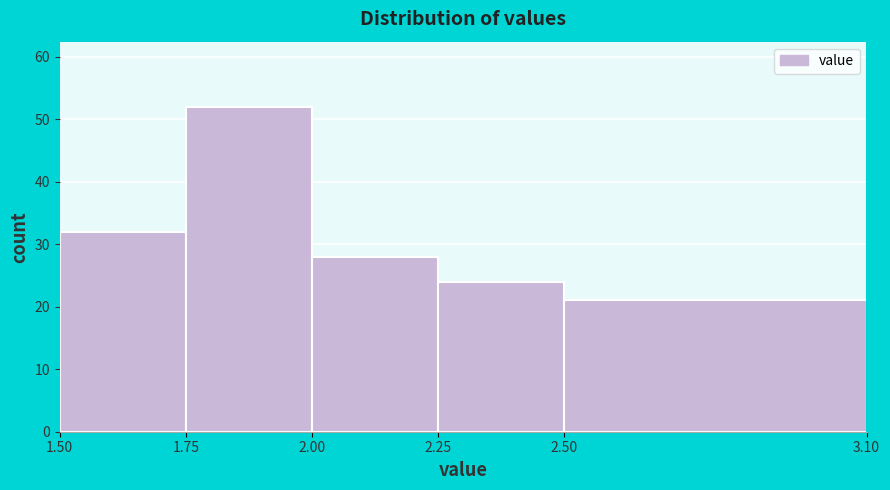

Reading left to right, list every bar in this chart as the range it spans on the x-axis followed by its height. The values are not printed on the chart, so give them approximately, as read against the axis.

1.50 to 1.75: 32
1.75 to 2.00: 52
2.00 to 2.25: 28
2.25 to 2.50: 24
2.50 to 3.10: 21